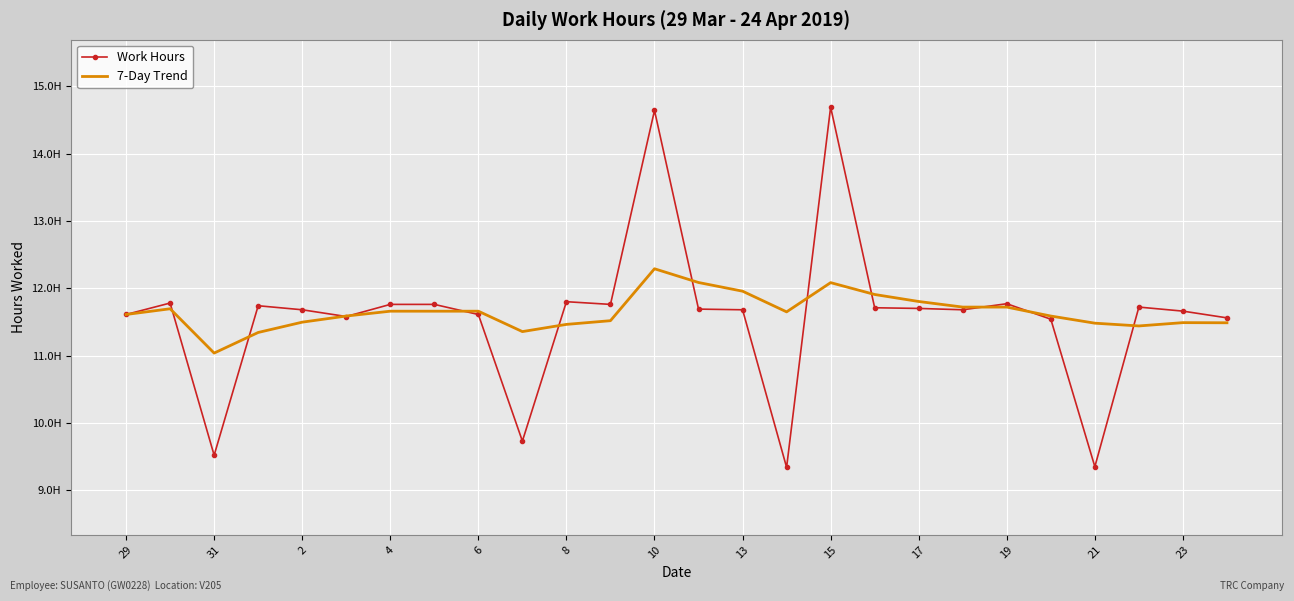

What are all the series names shown in the legend?

Work Hours, 7-Day Trend